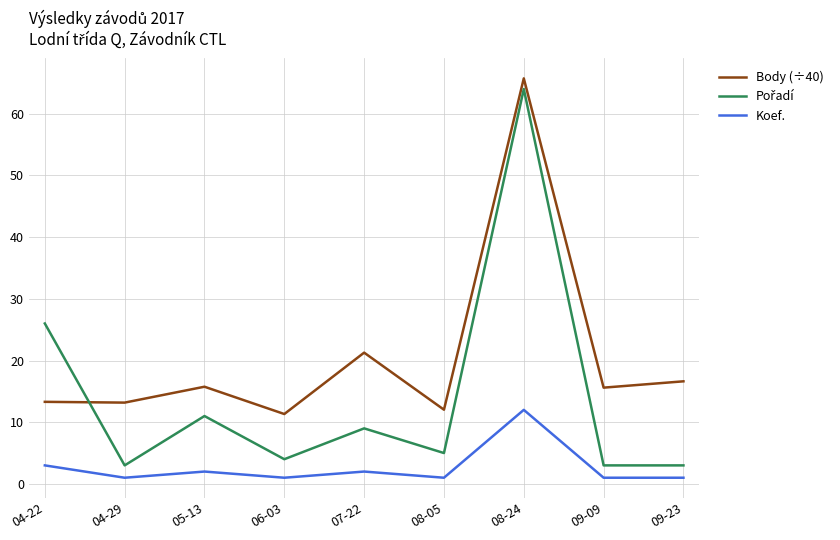

What is the spread (max minus min) of values at 07-22?

19.3